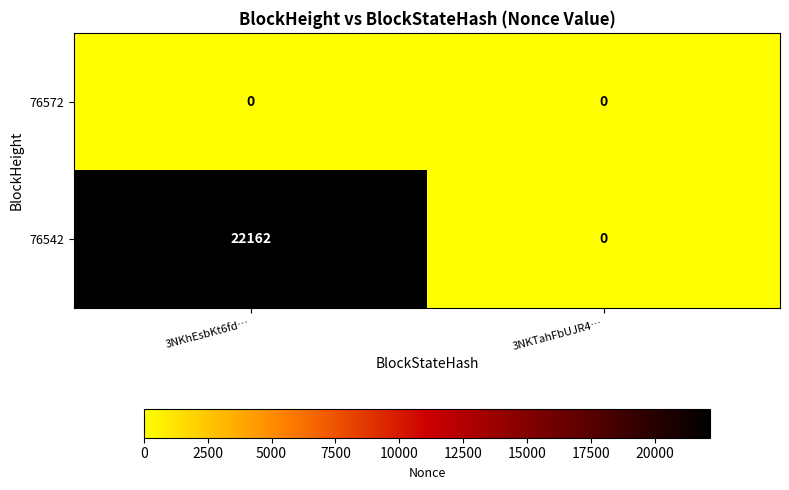

The value of 76542 at 3NKTahFbUJR4… is 0. True or false?

True